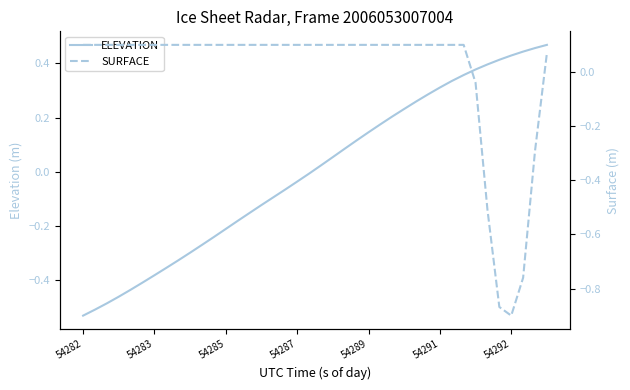

What is the maximum value for ELEVATION?

0.5